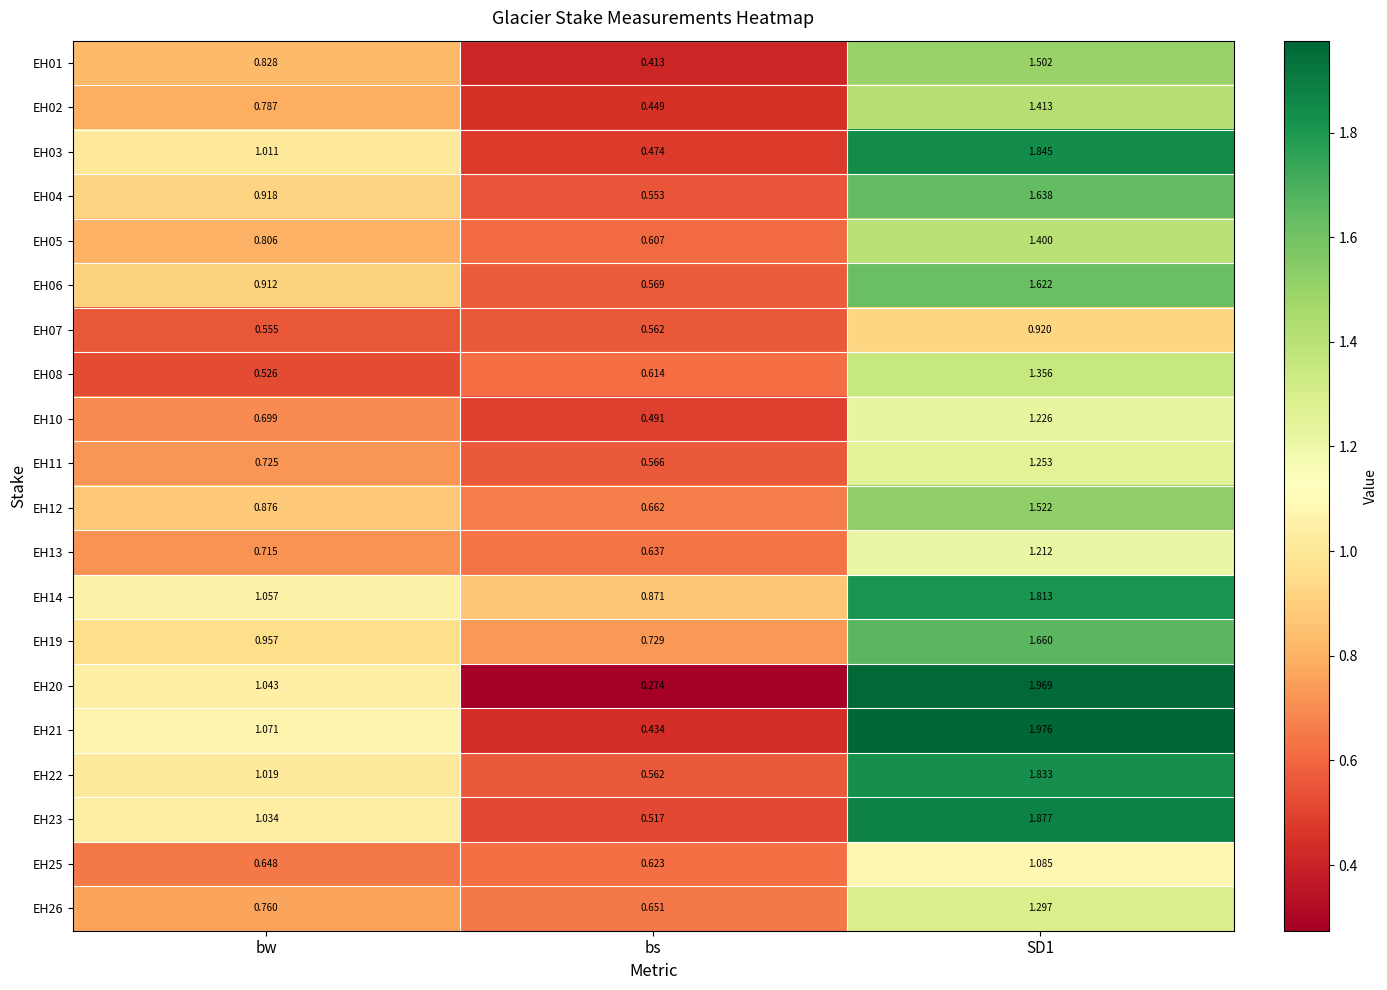

At which label does EH06 reach its minimum?

bs